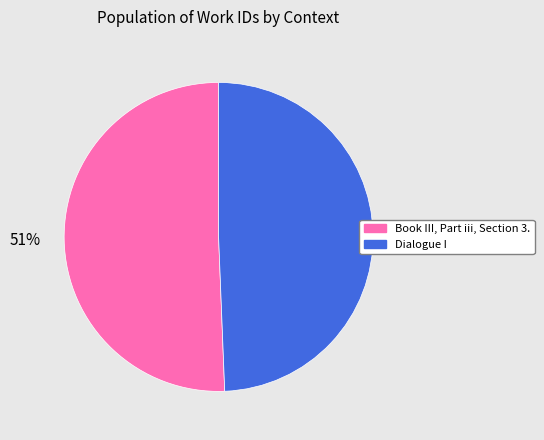

What is the largest slice in the pie chart?

Book III, Part iii, Section 3.